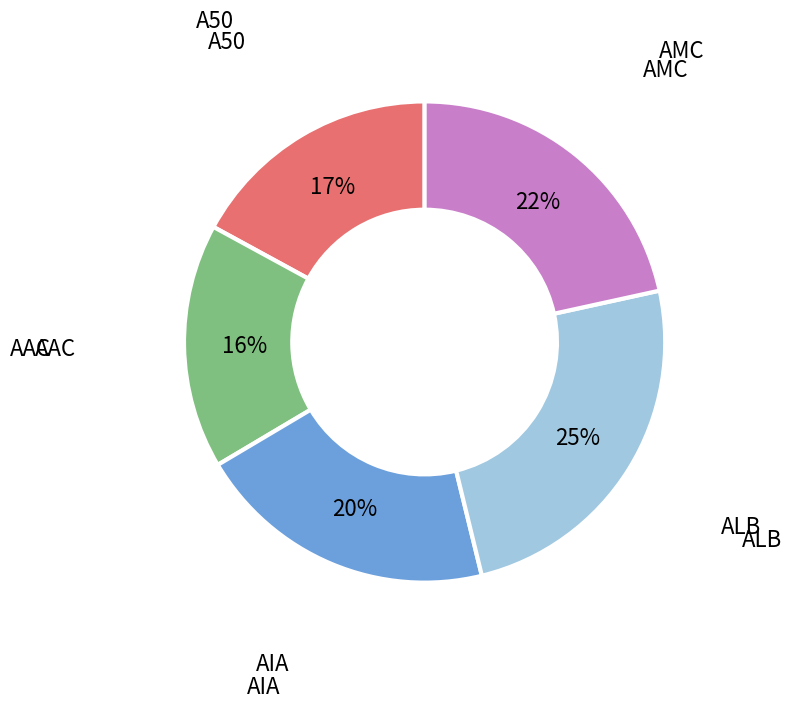

How many slices are in this pie chart?

5